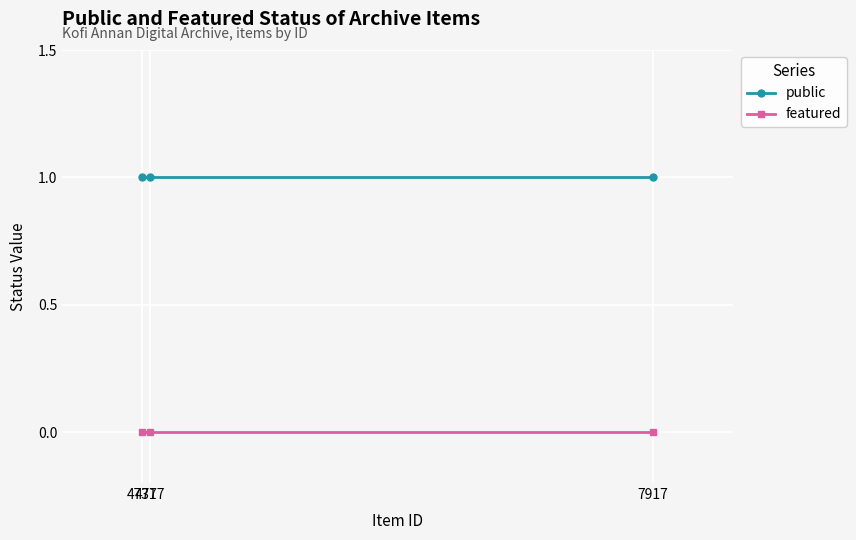

Between 7917 and 4777, which is larger?

7917